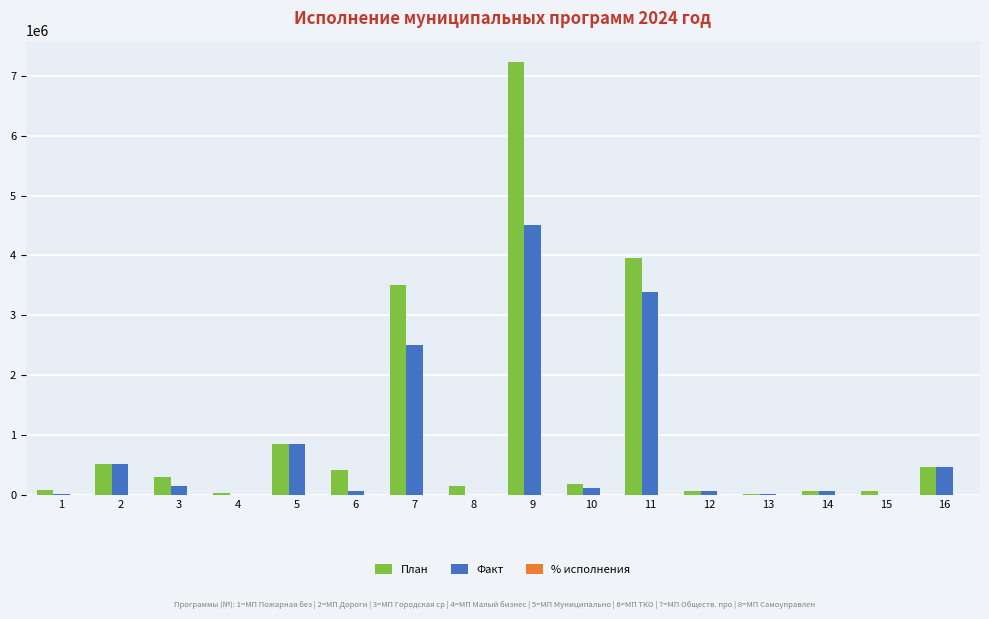

How many series are shown in this chart?

3